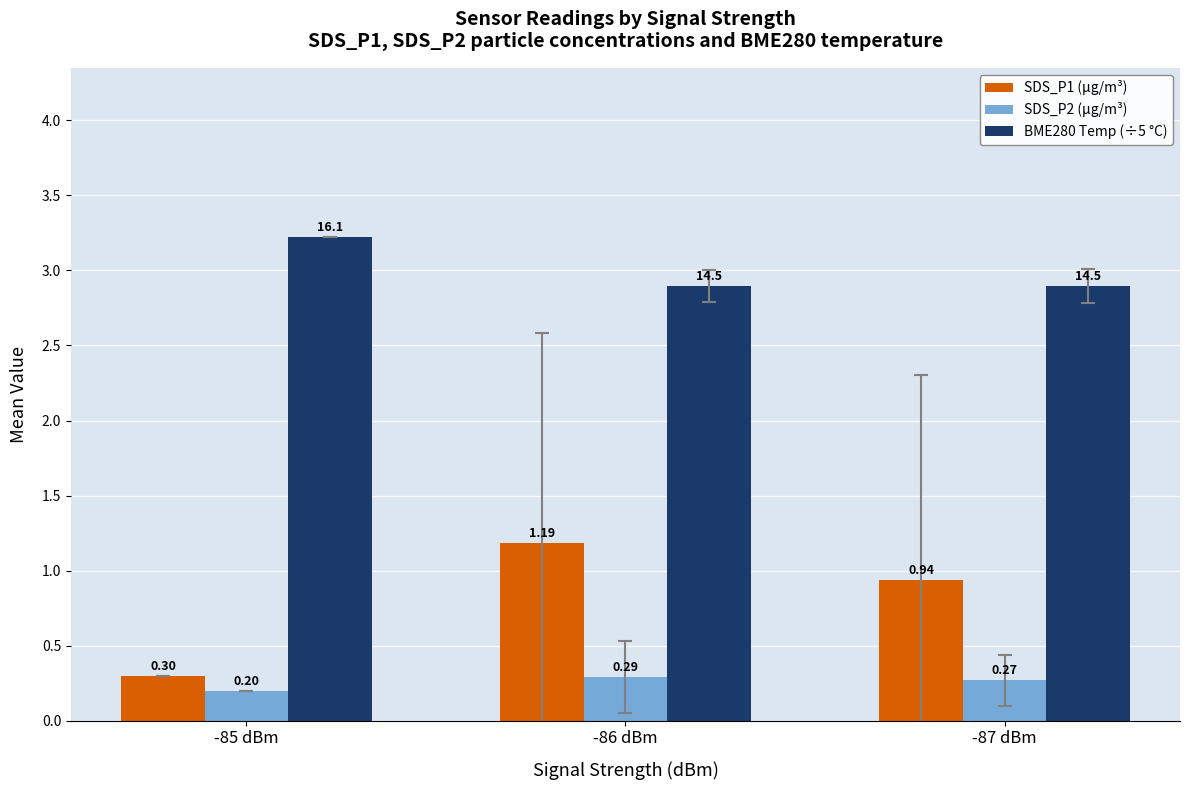

At which category is the sum across all series the highest?

-86 dBm